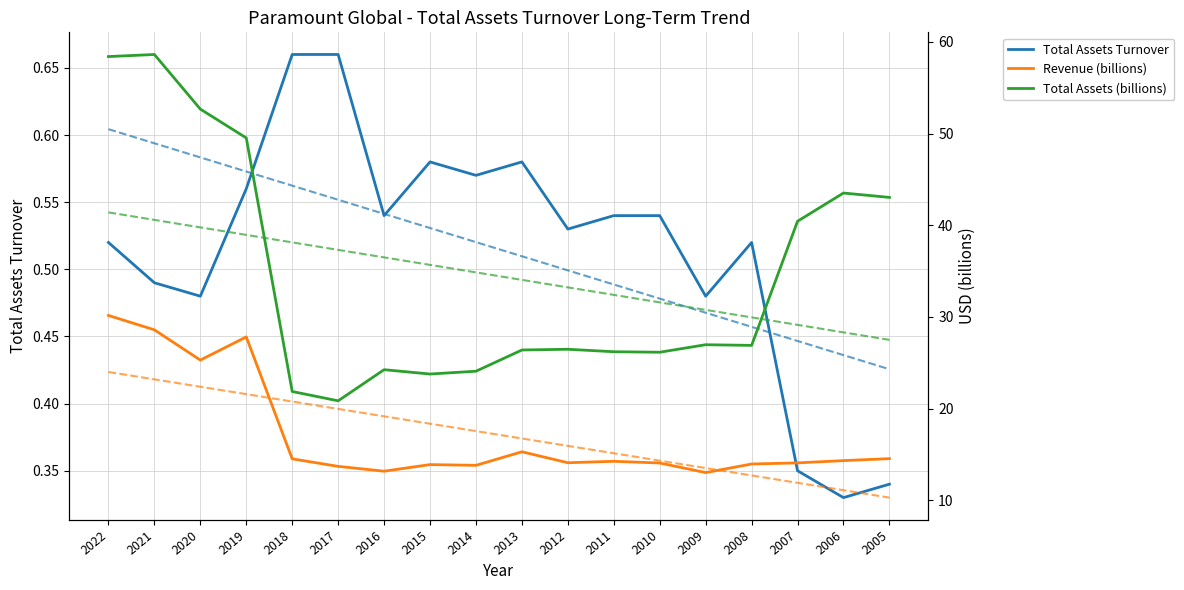

True or false: Total Assets (billions) and Revenue (billions) intersect in this chart.

False